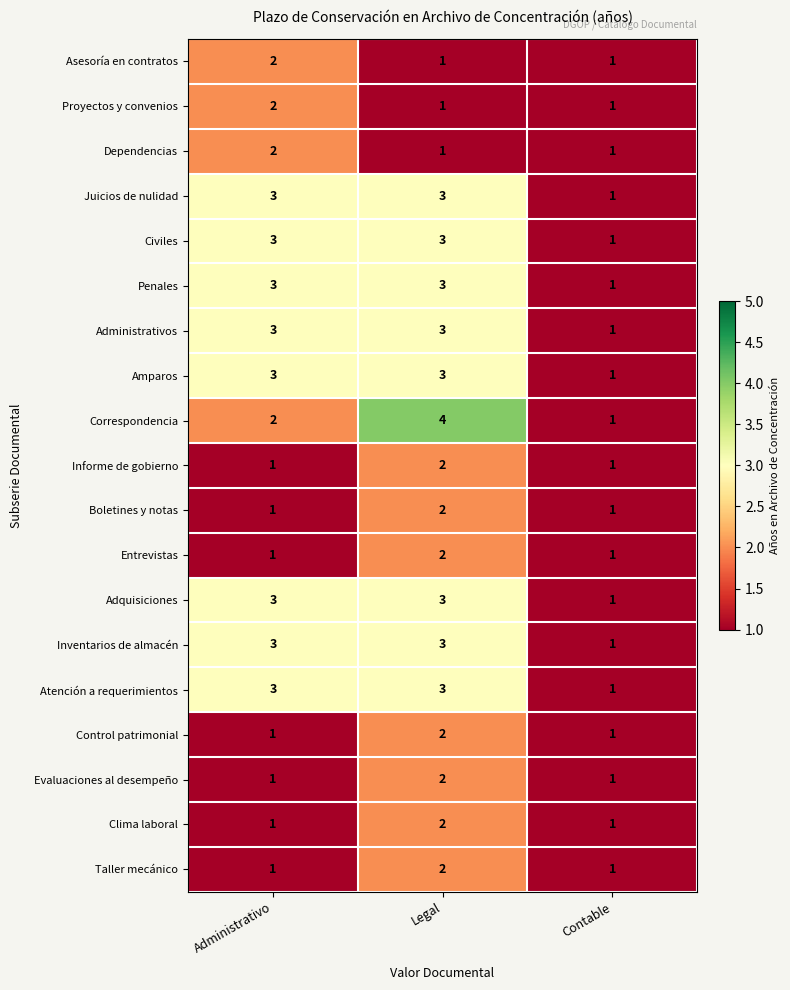

What is the total value across all series at Administrativo?

39